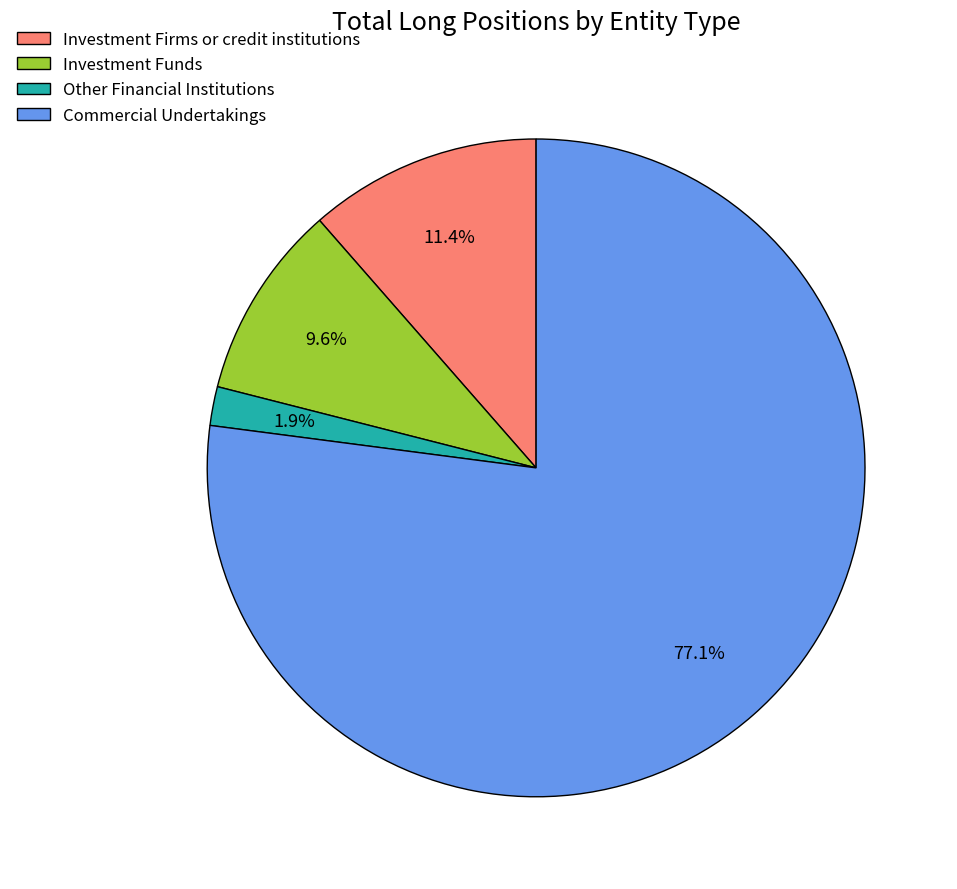

Combined, do Other Financial Institutions and Investment Firms or credit institutions account for over 50%?

No